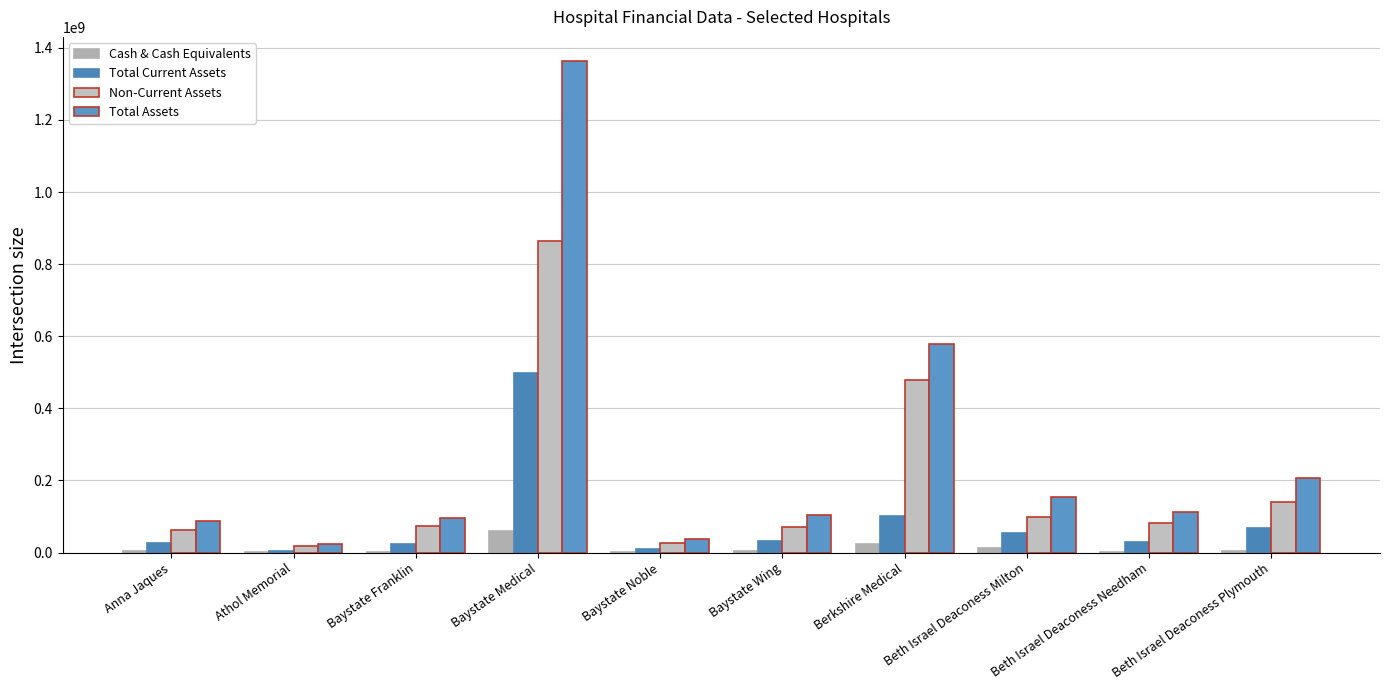

Is the value of Cash & Cash Equivalents at Anna Jaques greater than the value of Non-Current Assets at Baystate Medical?

No